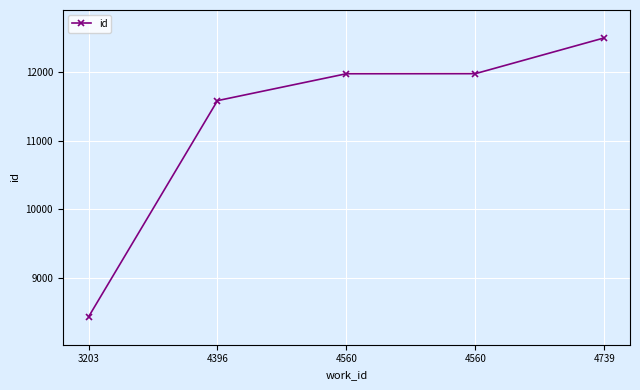

How many lines are shown in the chart?

1